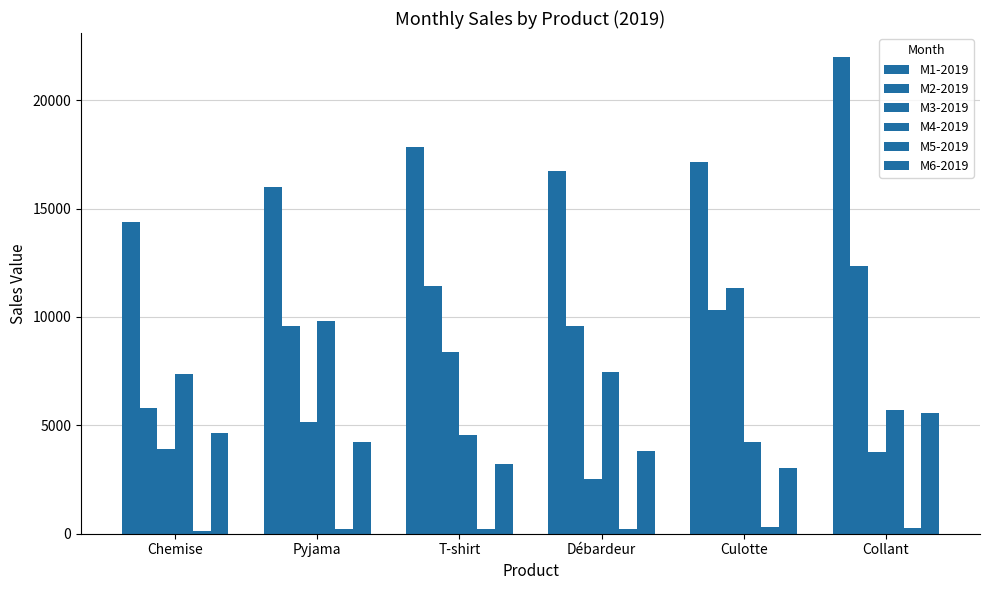

At how many categories does at least one series exceed 17995?

1